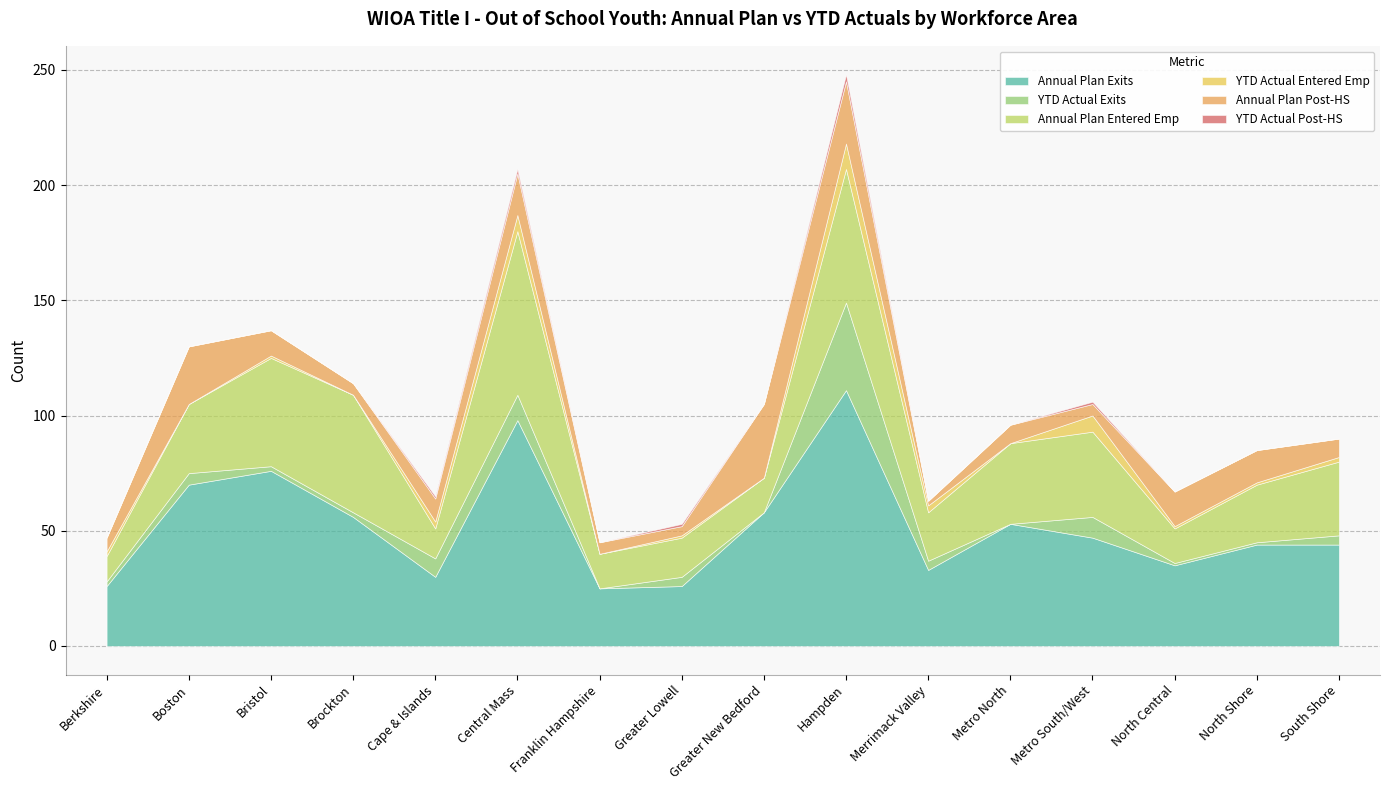

True or false: YTD Actual Post-HS and Annual Plan Entered Emp cross at least once.

False